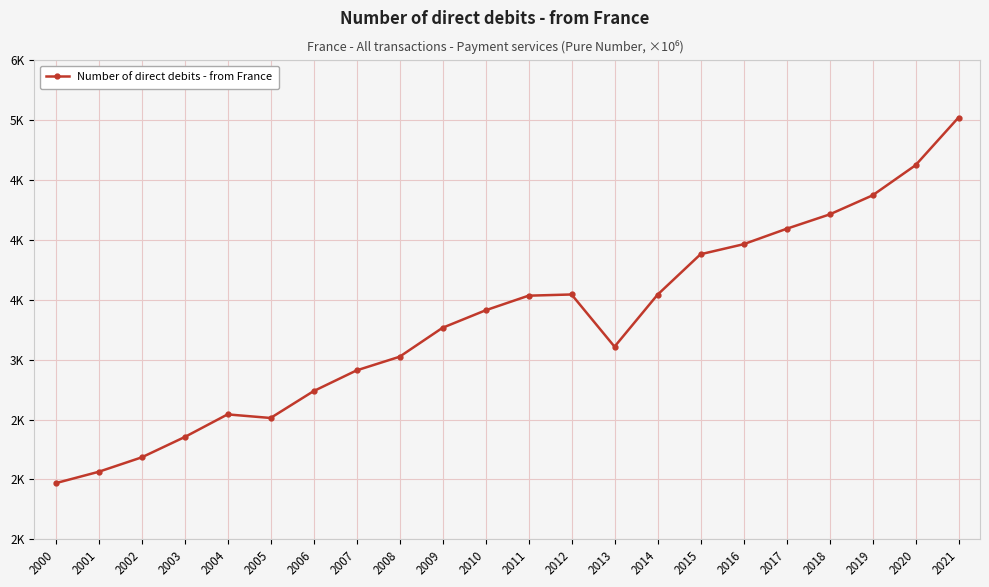

How many points are higher than both their immediate neighbors (excluding endpoints)?

2